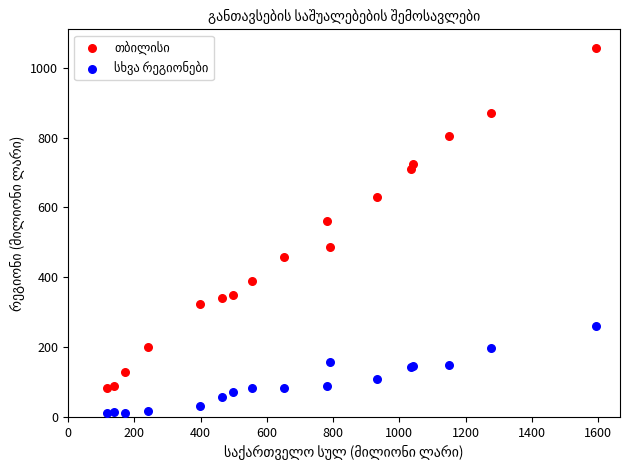

Across all series, what Y value is closest to 534?

560.7